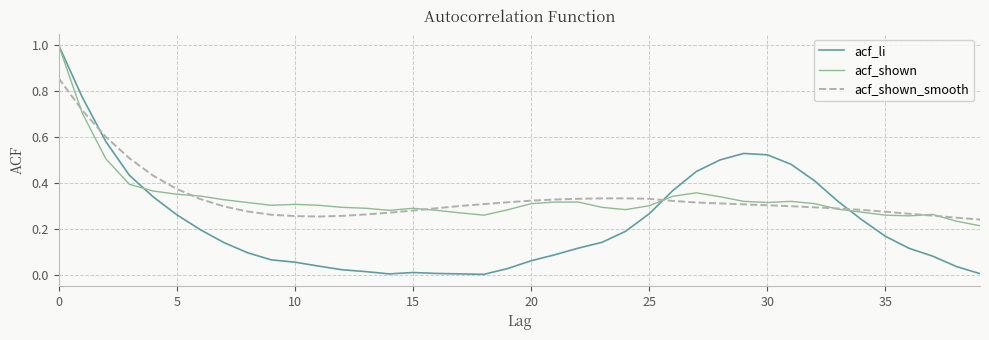

Which series has the widest spread of values?

acf_li